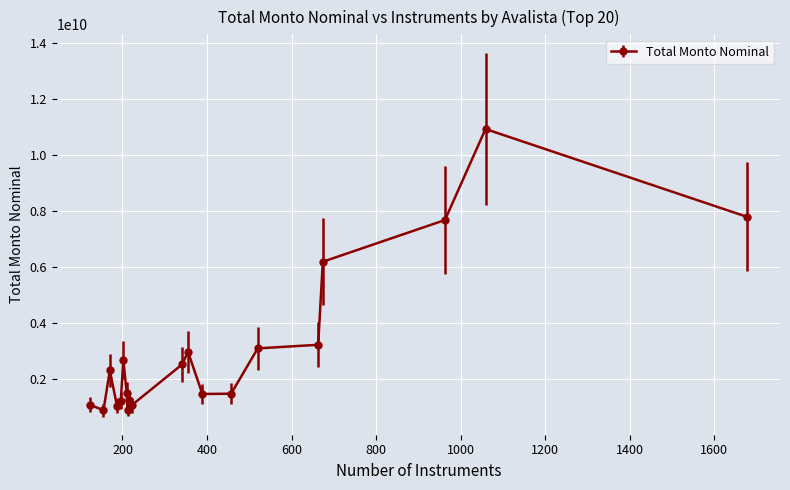

What is the greatest value displayed?

10914751162.9